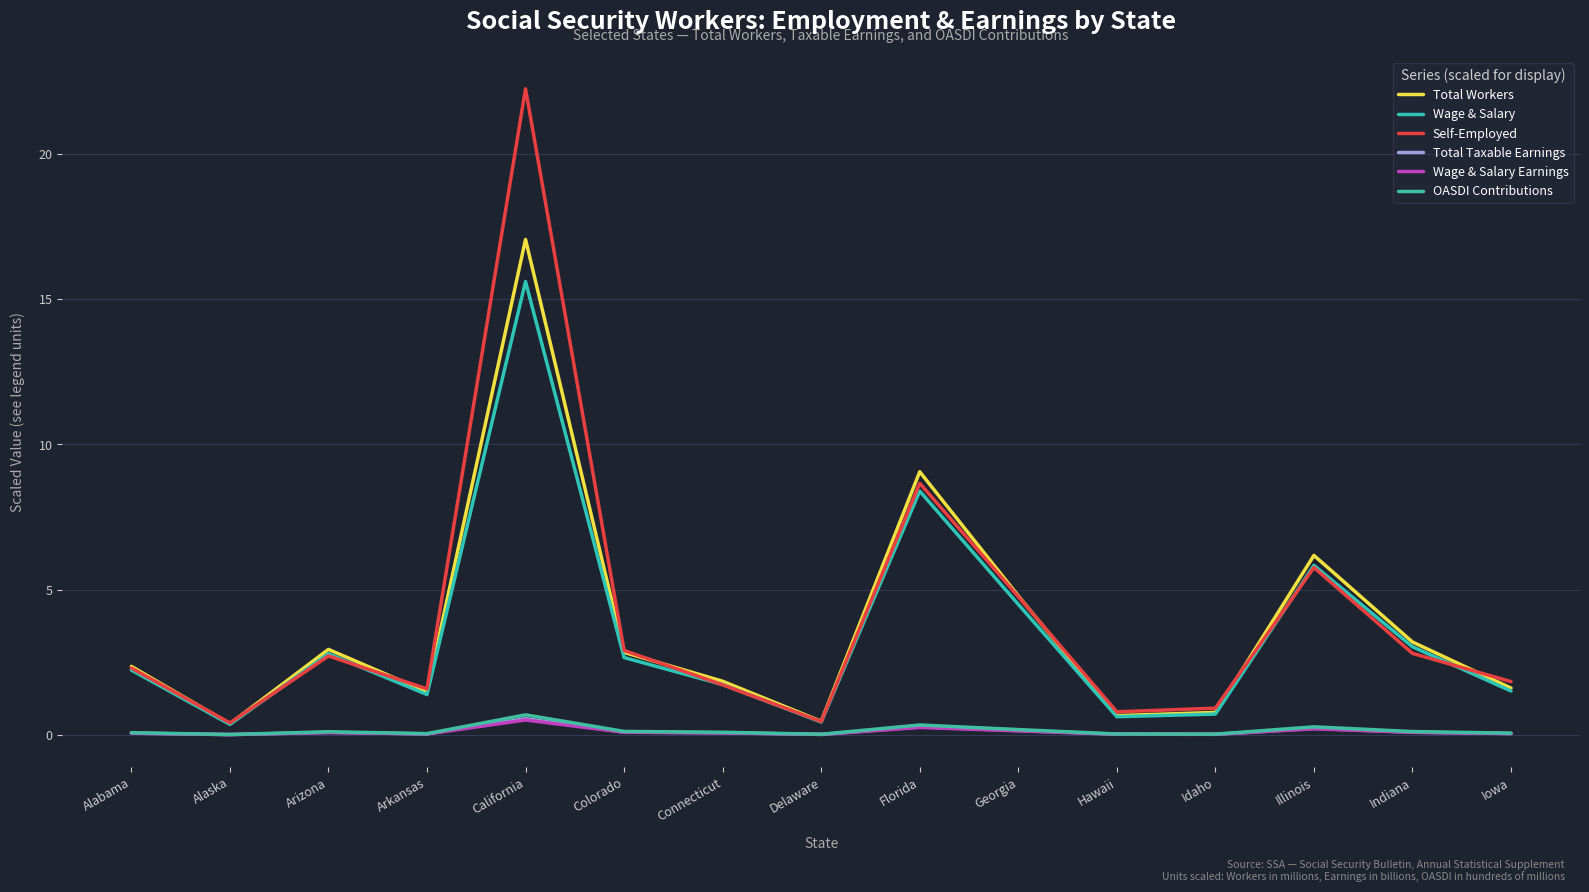

Is it true that Total Workers equals 0.5 at Iowa?

False